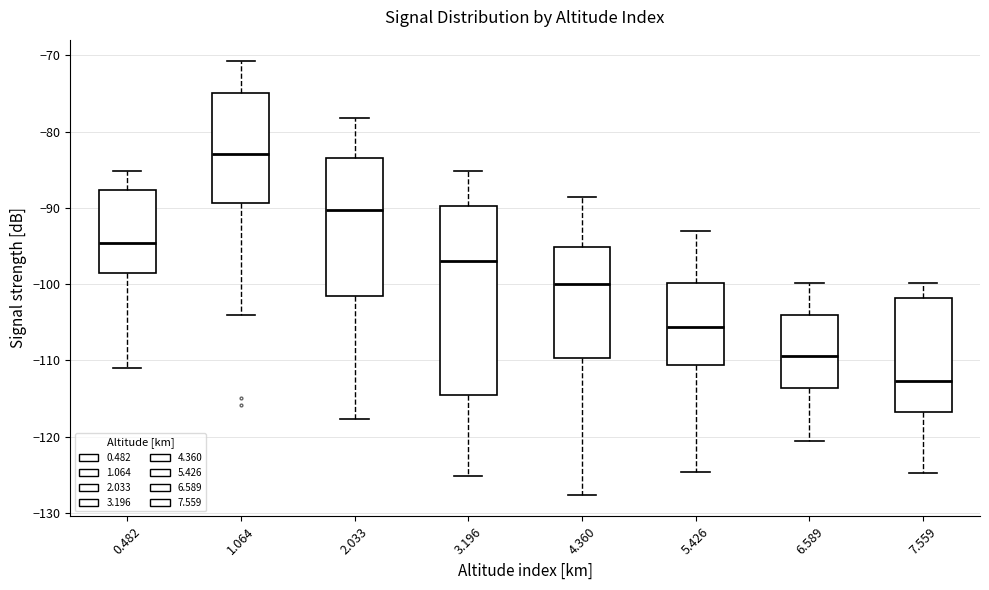

Reading left to right, transcribe this box plot: for each box, give where its median line is, the range the box spans, and where its two whiskers end, as read against the y-axis. The values are not printed on the chart, so give them approximately, as read against the axis.

0.482: median -95, box -99 to -88, whiskers -111 to -85
1.064: median -83, box -89 to -75, whiskers -104 to -71
2.033: median -90, box -102 to -83, whiskers -118 to -78
3.196: median -97, box -115 to -90, whiskers -125 to -85
4.360: median -100, box -110 to -95, whiskers -128 to -89
5.426: median -106, box -111 to -100, whiskers -125 to -93
6.589: median -109, box -114 to -104, whiskers -121 to -100
7.559: median -113, box -117 to -102, whiskers -125 to -100